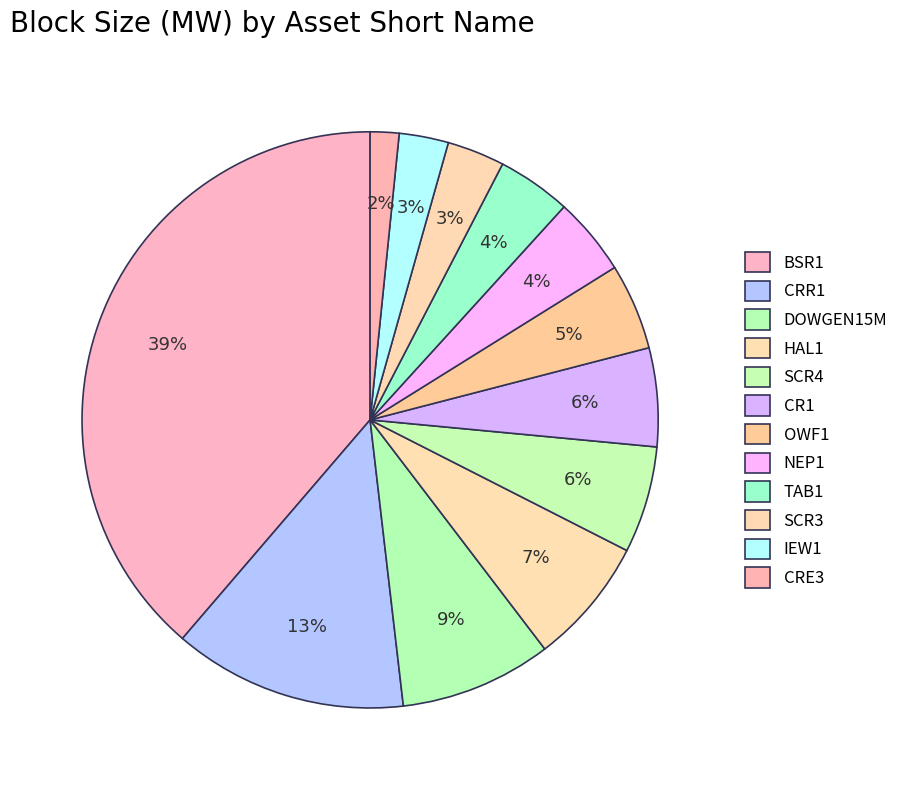

The SCR3 slice represents 14% of the pie. True or false?

False